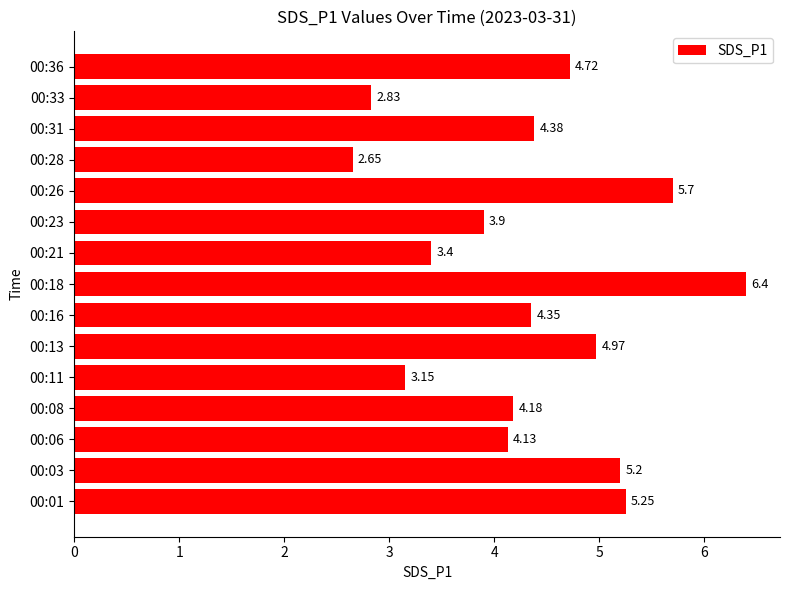

Rank the categories by value from lowest to highest.

00:28, 00:33, 00:11, 00:21, 00:23, 00:06, 00:08, 00:16, 00:31, 00:36, 00:13, 00:03, 00:01, 00:26, 00:18